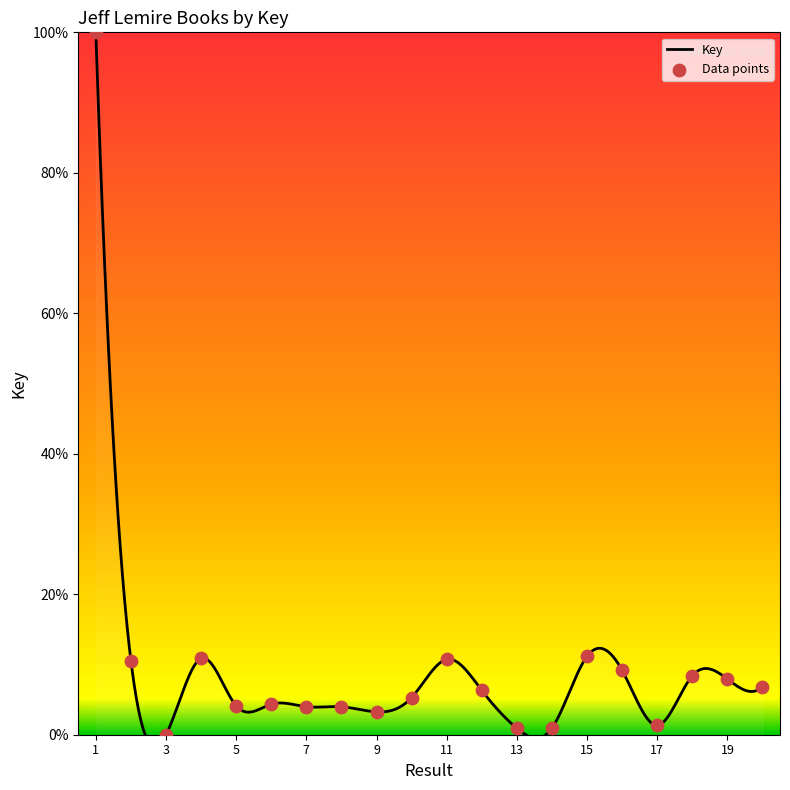

What is the change in value from 2 to 16?

-1.4